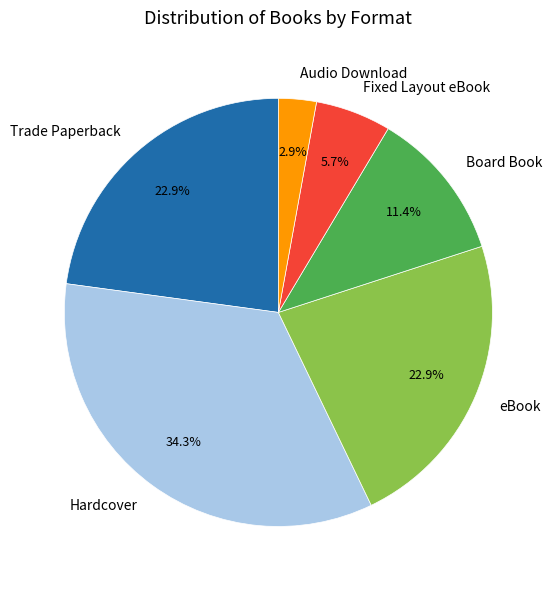

Combined, do Trade Paperback and Hardcover account for over 50%?

Yes